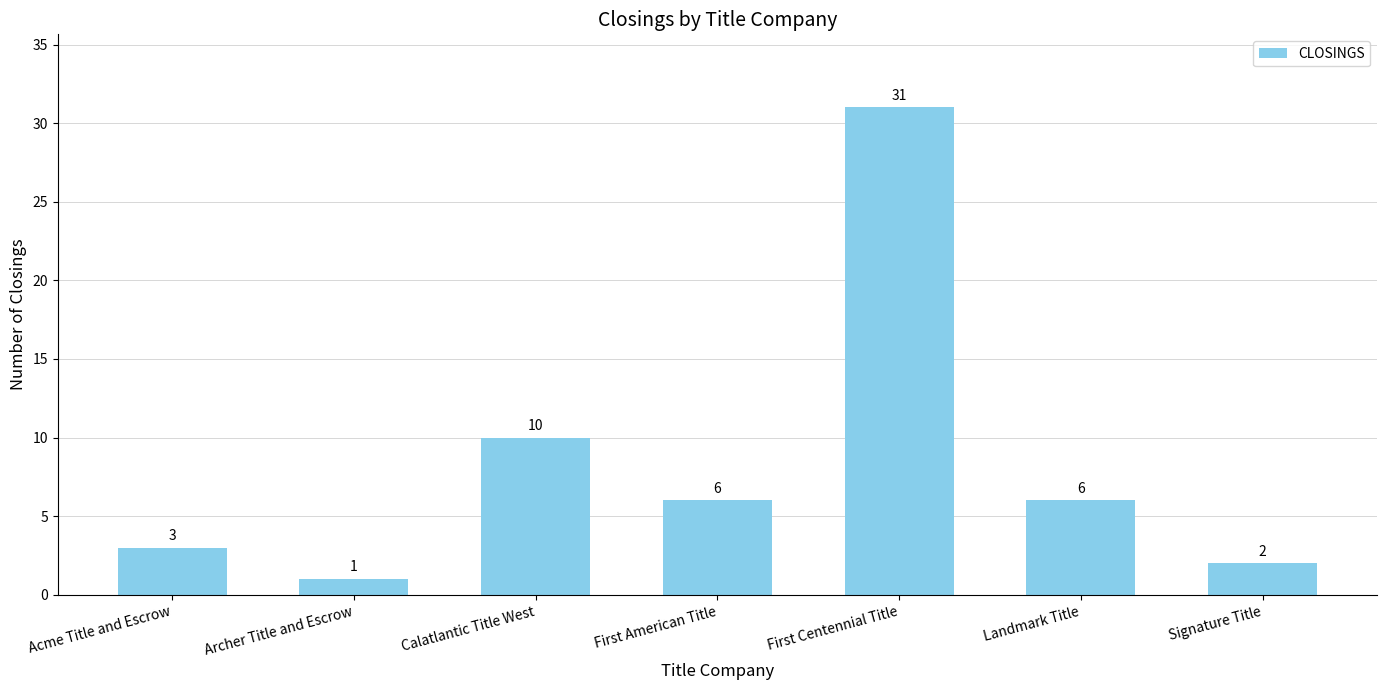

What is the value of the 7th bar from the left?

2